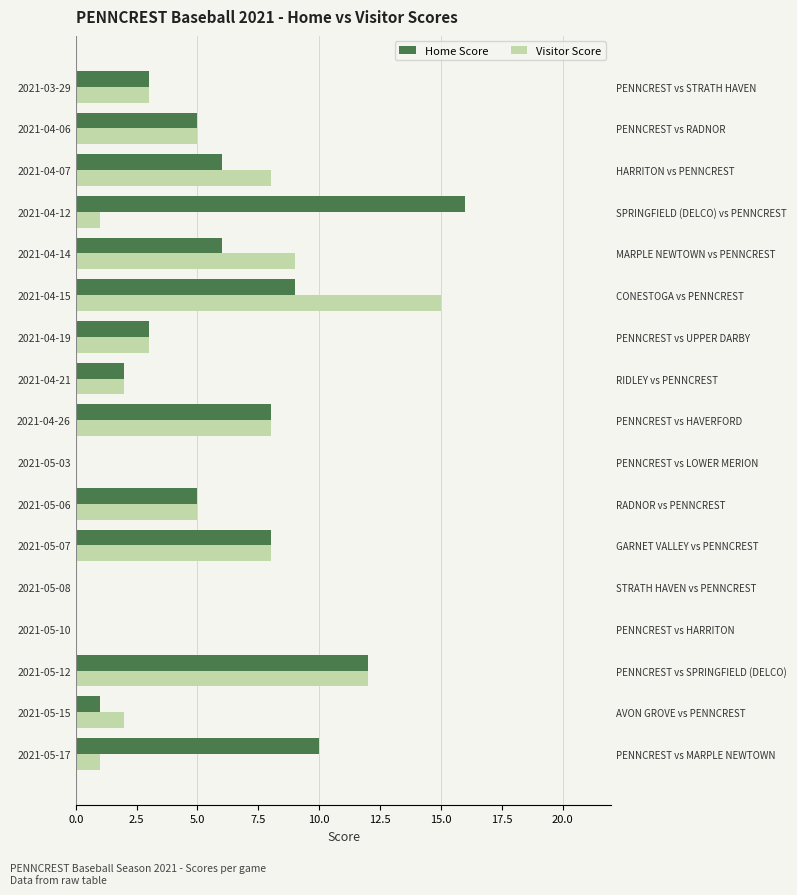

Reading left to right, extract all data points from this chart.

Home Score: 10	1	12	0	0	8	5	0	8	2	3	9	6	16	6	5	3
Visitor Score: 1	2	12	0	0	8	5	0	8	2	3	15	9	1	8	5	3